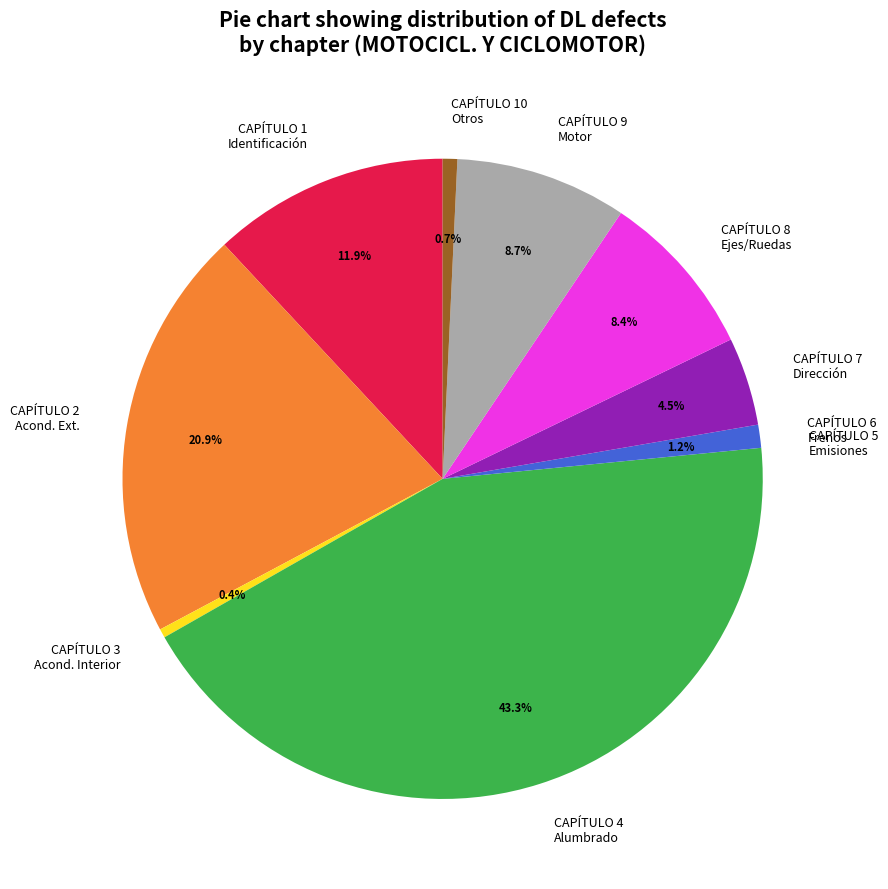

Which category has the biggest portion of the pie?

CAPÍTULO 4 Alumbrado